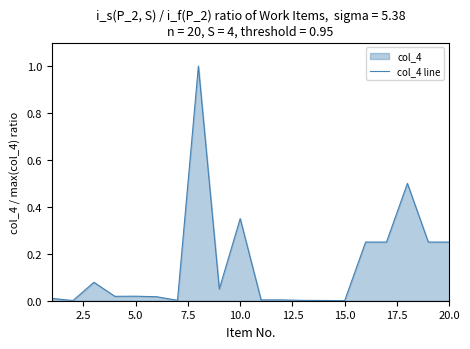

How many points are higher than both their immediate neighbors (excluding endpoints)?

5